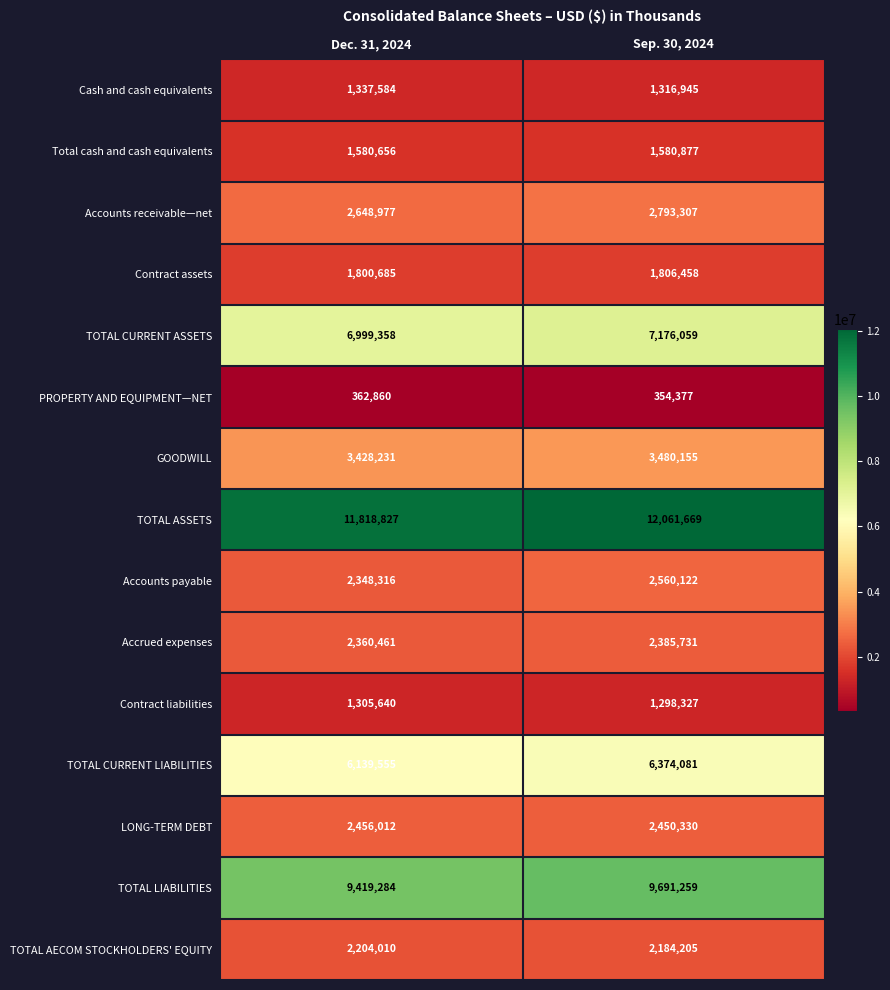

What is the spread (max minus min) of values at Dec. 31, 2024?

11455967